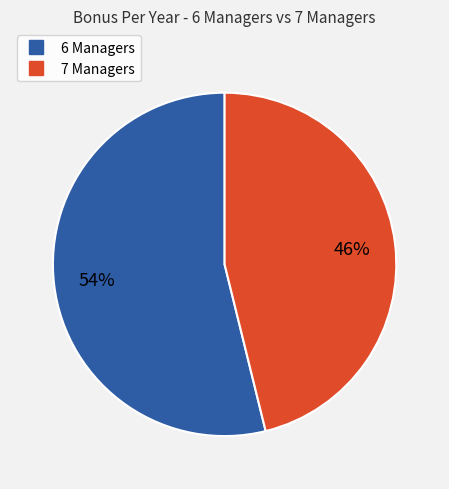

To the nearest percent, what is the average slice percentage?

50%